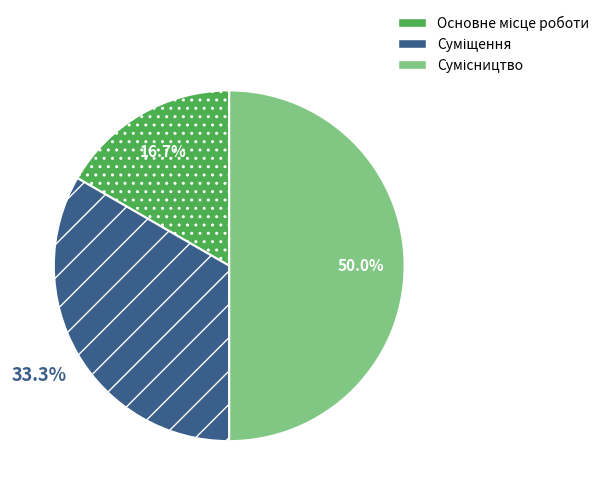

Do Основне місце роботи and Суміщення together represent more than half of the pie?

No